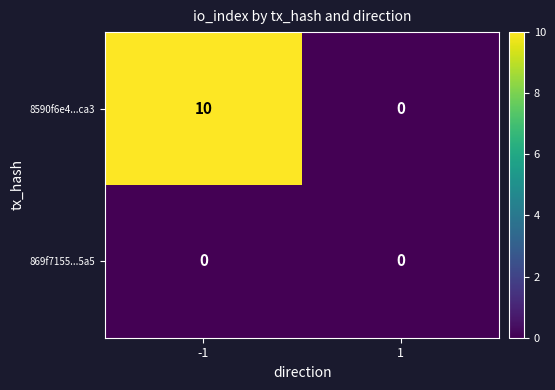

What value does the 8590f6e4...ca3 series have at -1, to the nearest 10?

10